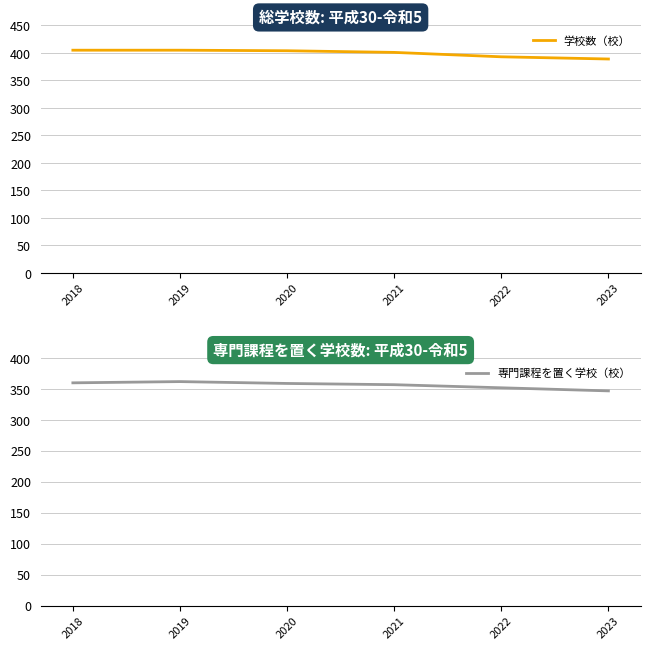

List the series in order of their overall mean, lowest first.

専門課程を置く学校（校）, 学校数（校）